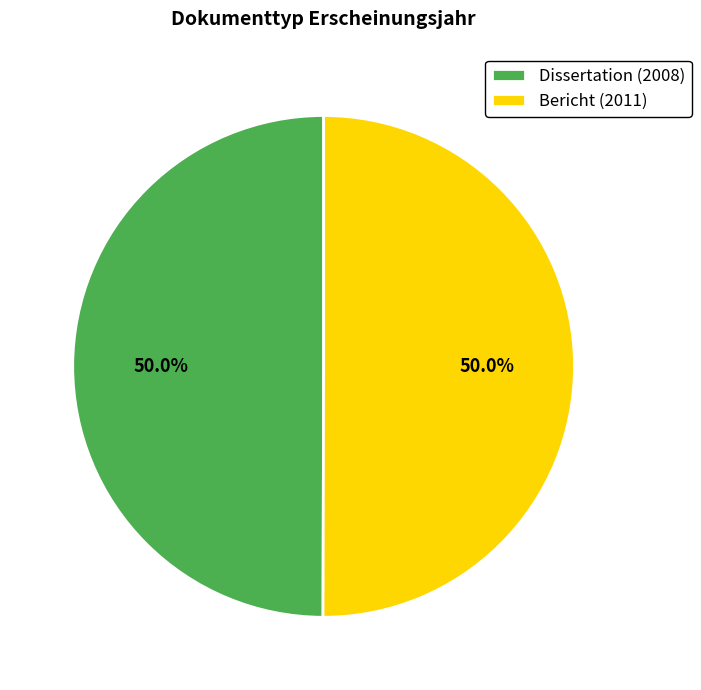

How many segments does this pie chart have?

2